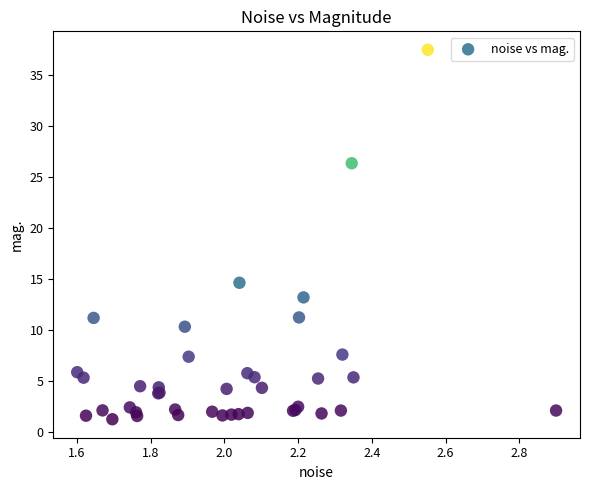

What Y value in the scatter plot is closest to 19?

14.6